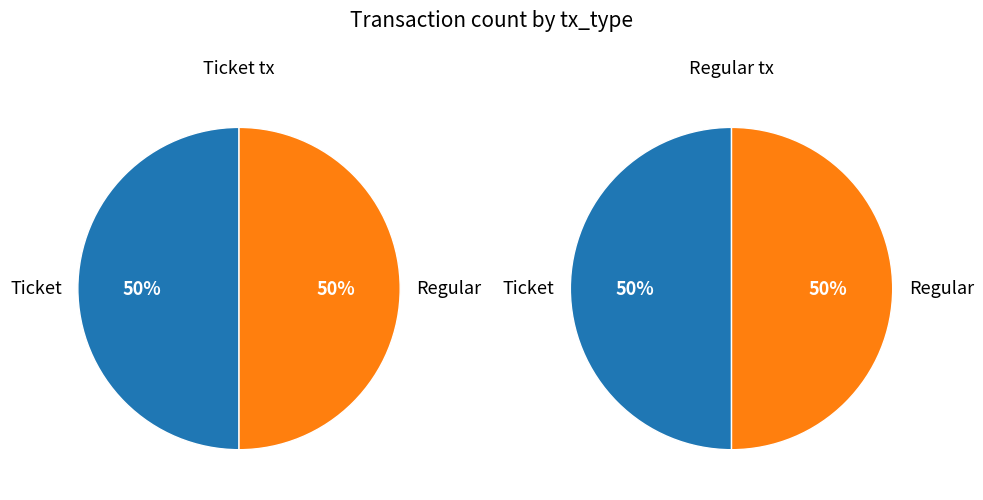

Which slice is the smallest?

Ticket (io_index=0)